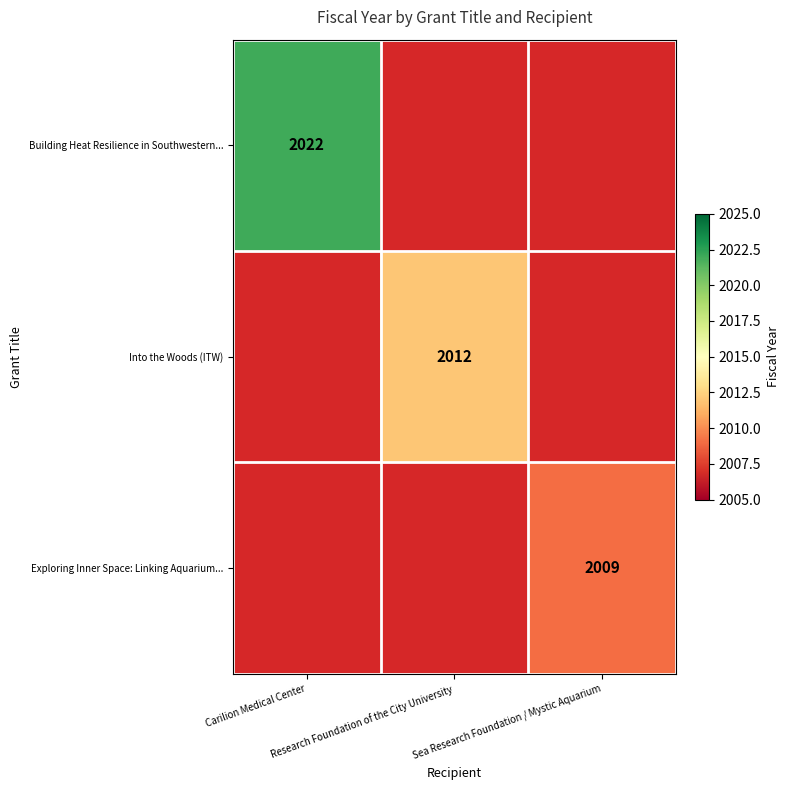

The Into the Woods (ITW) series shows 0 at Carilion Medical Center. True or false?

True